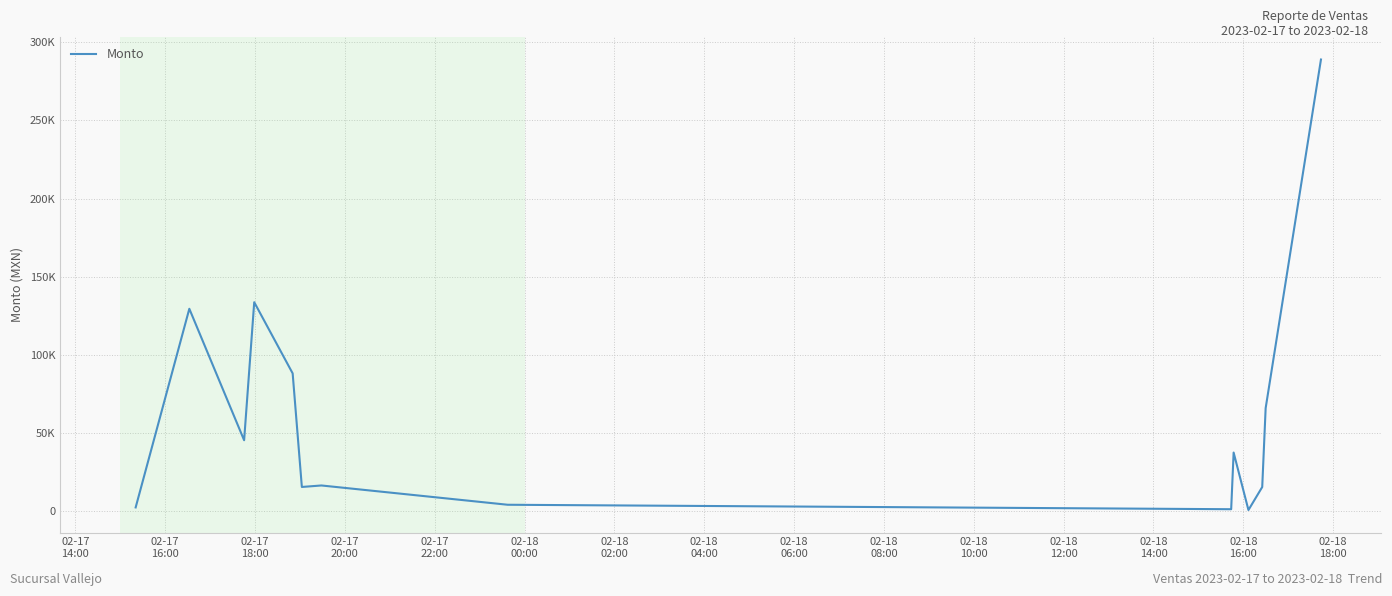

What is the difference between the second highest and minimum values?

132855.8